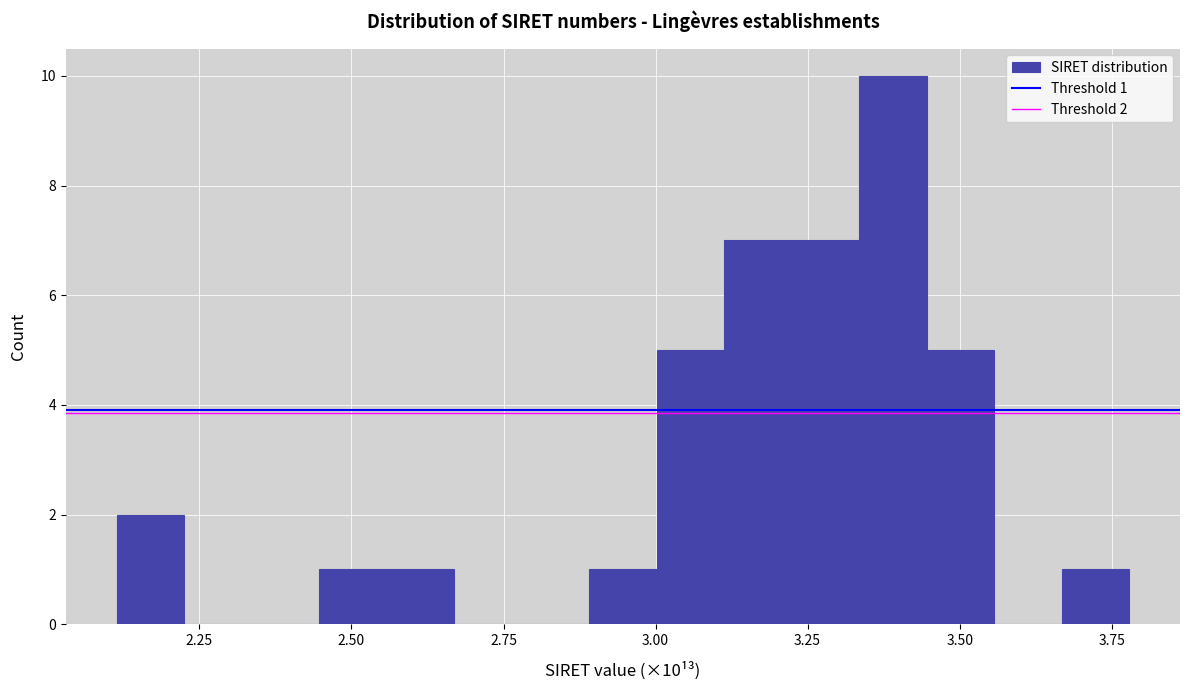

Read against the x-axis, roughly where is the centre of the tallest bar?

3.40